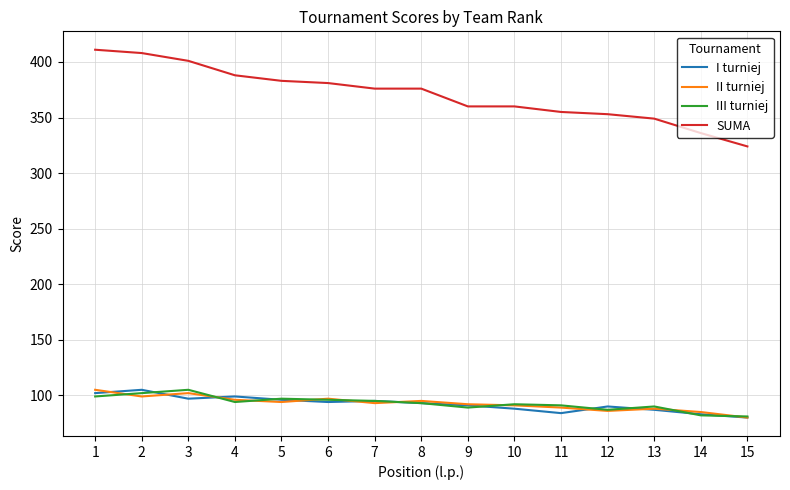

What is the total value across all series at 11?

619